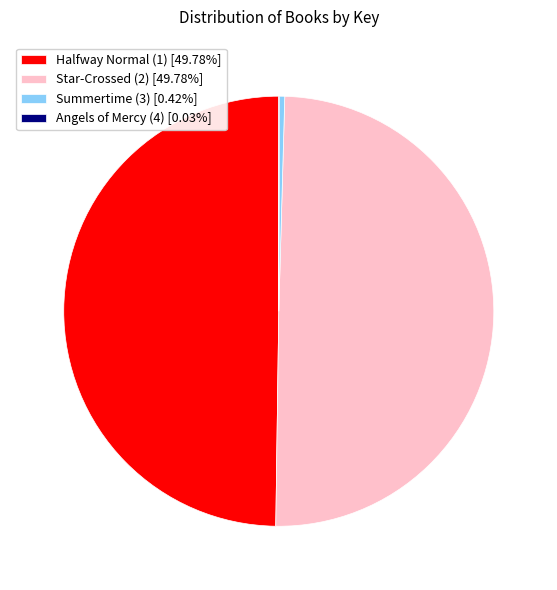

What is the ratio of the value at Halfway Normal (1) [49.78%] to the value at Star-Crossed (2) [49.78%]?

1.0